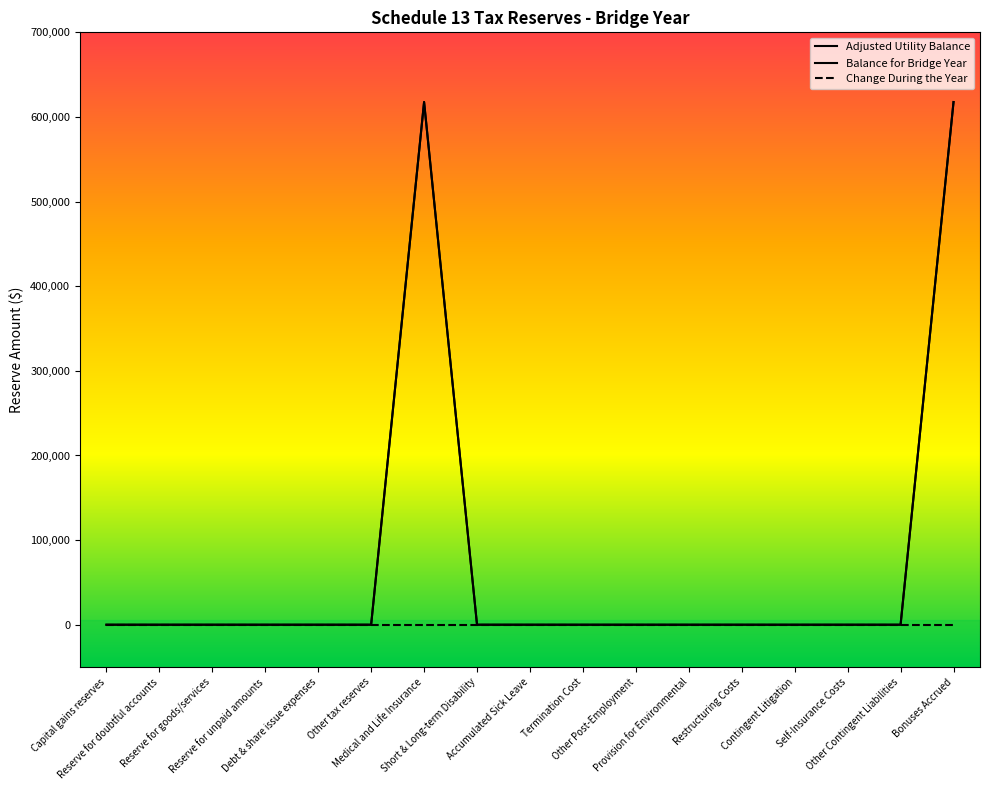

The Adjusted Utility Balance series shows 0 at Contingent Litigation. True or false?

True